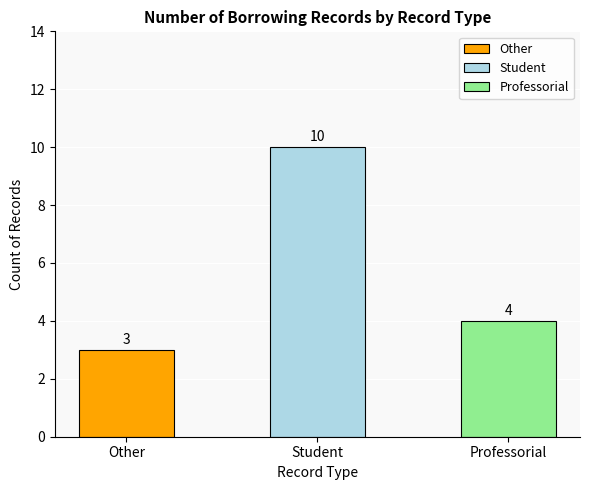

Reading left to right, what are all the values shown in this chart?

Other=3	Student=10	Professorial=4